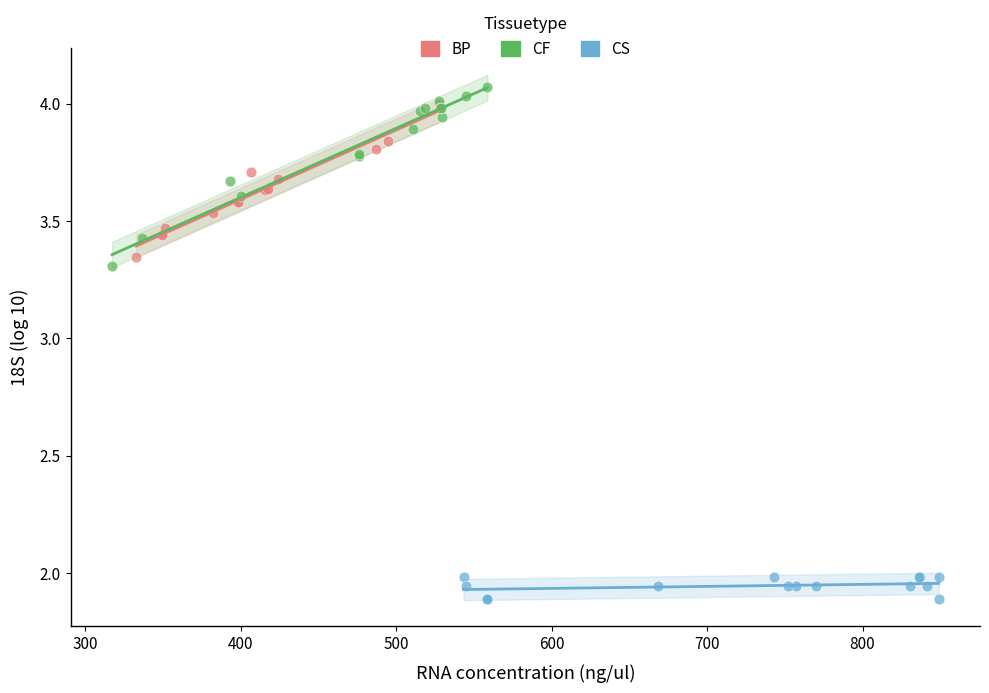

What are all the series names shown in the legend?

BP, CF, CS